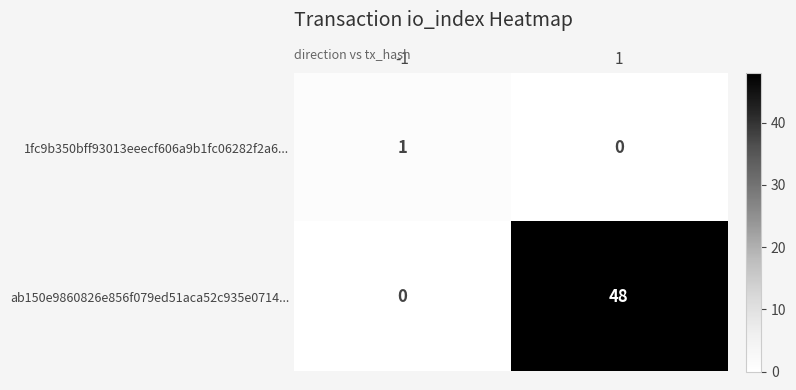

Reading left to right, transcribe all the data shown in this chart.

1fc9b350bff93013eeecf606a9b1fc06282f2a6...: -1=1	1=0
ab150e9860826e856f079ed51aca52c935e0714...: -1=0	1=48